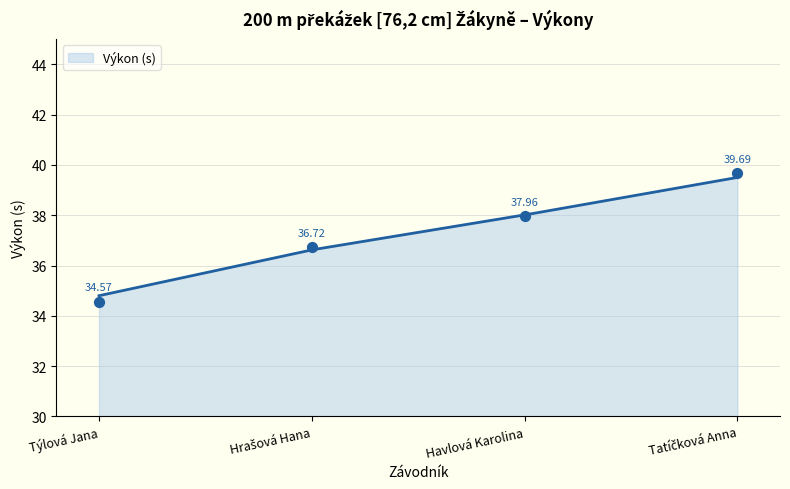

Between Tatíčková Anna and Týlová Jana, which is larger?

Tatíčková Anna